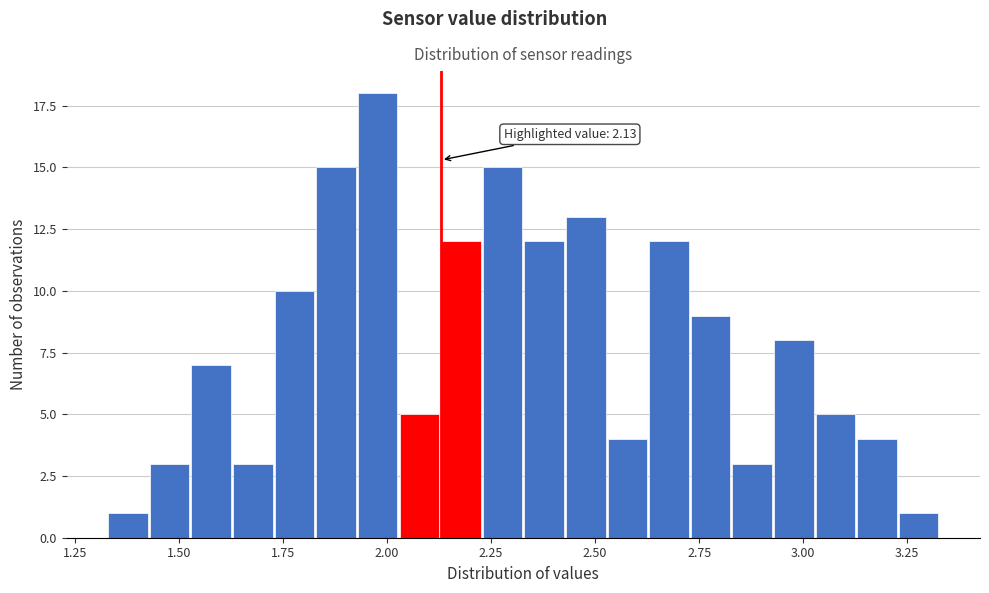

Around what value on the x-axis is the tallest bar? Give the approximate position of its centre, as read against the axis.

2.00